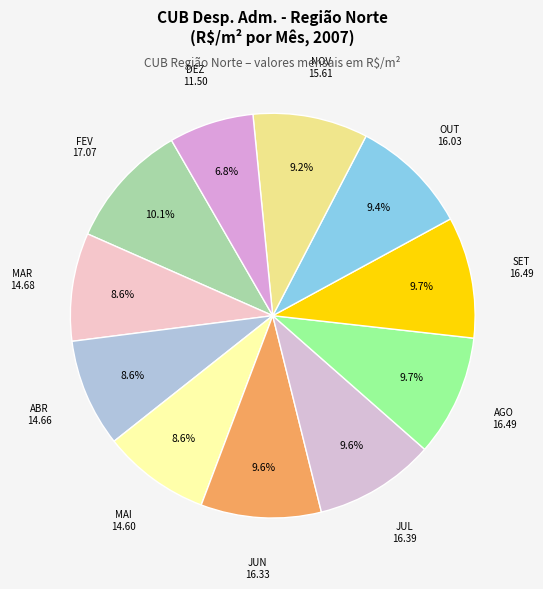

Is there any slice that represents more than half of the pie?

No